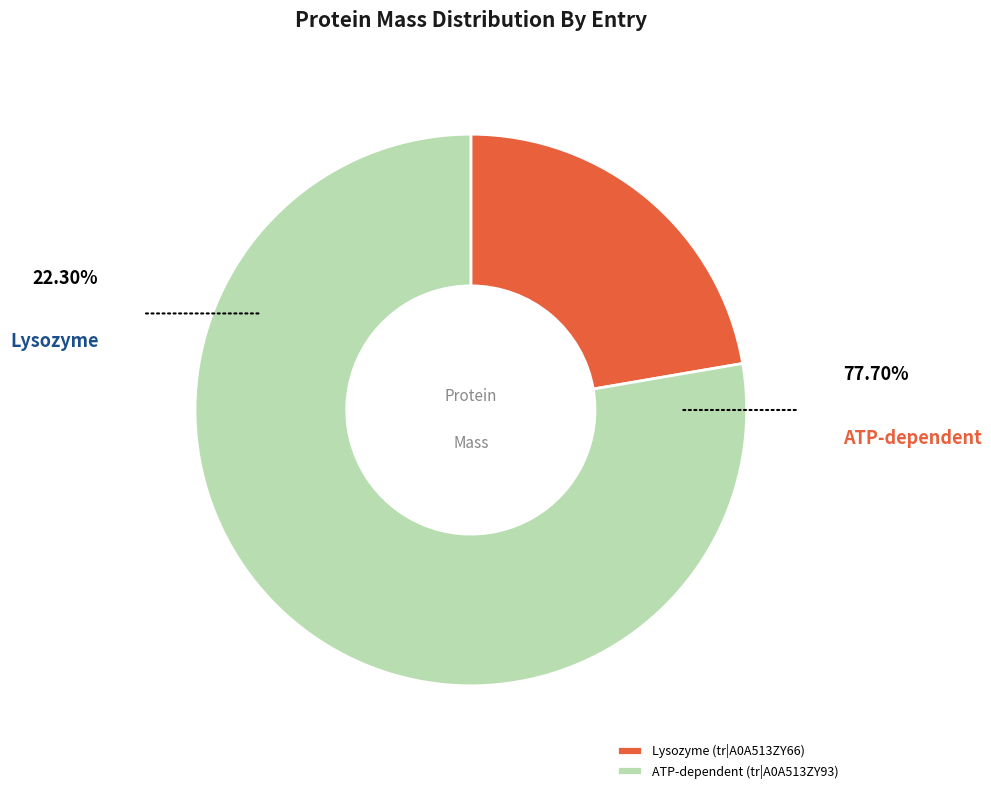

Between ATP-dependent (tr|A0A513ZY93) and Lysozyme (tr|A0A513ZY66), which is larger?

ATP-dependent (tr|A0A513ZY93)